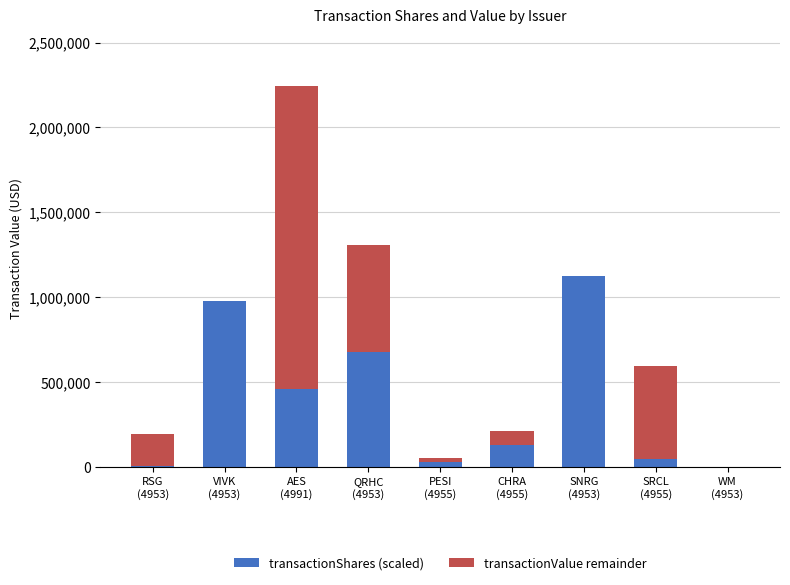

What is the maximum value for transactionShares (scaled)?

1122588.5